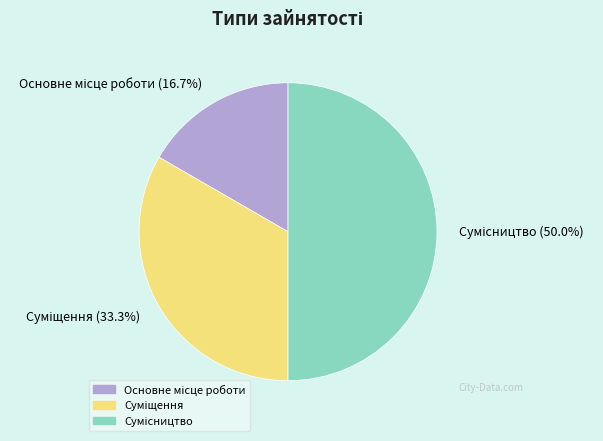

Is Основне місце роботи the majority of the pie?

No